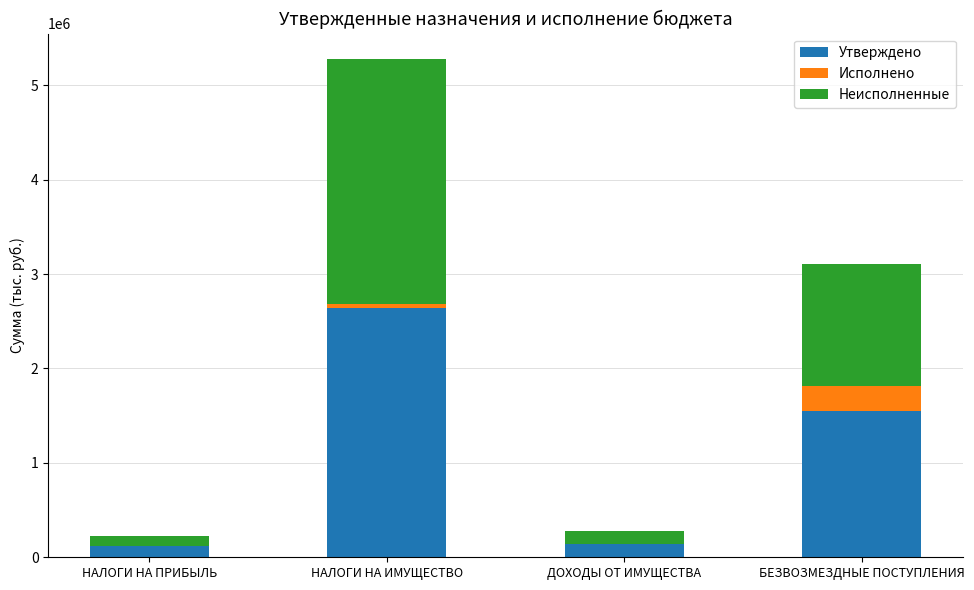

At which label does Утверждено reach its peak?

НАЛОГИ НА ИМУЩЕСТВО